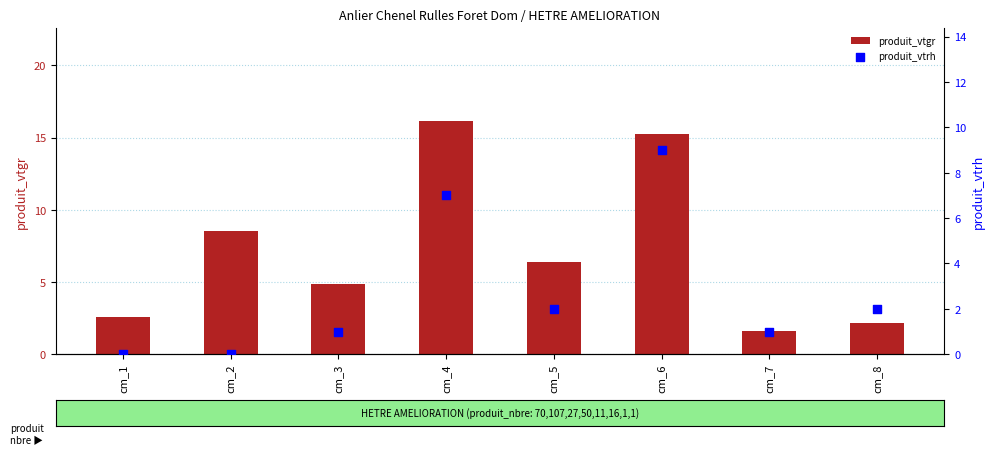

Which series has the largest total across all categories?

produit_vtgr